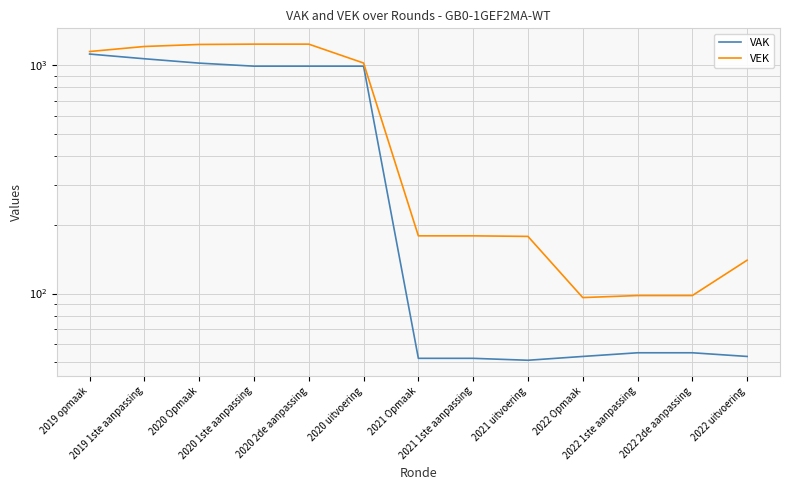

What is the sum of all VEK values?

8065